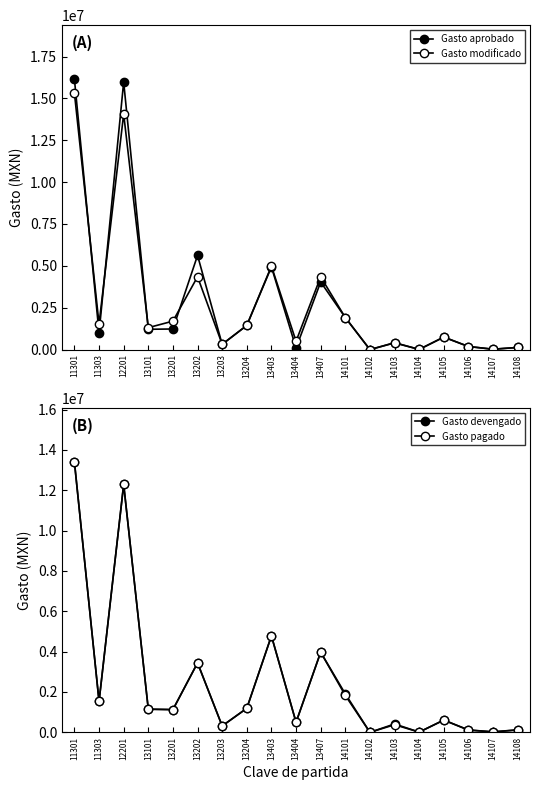

List the labels in order of Gasto devengado value, largest first.

11301, 12201, 13403, 13407, 13202, 14101, 11303, 13204, 13101, 13201, 14105, 13404, 14103, 13203, 14108, 14106, 14107, 14104, 14102